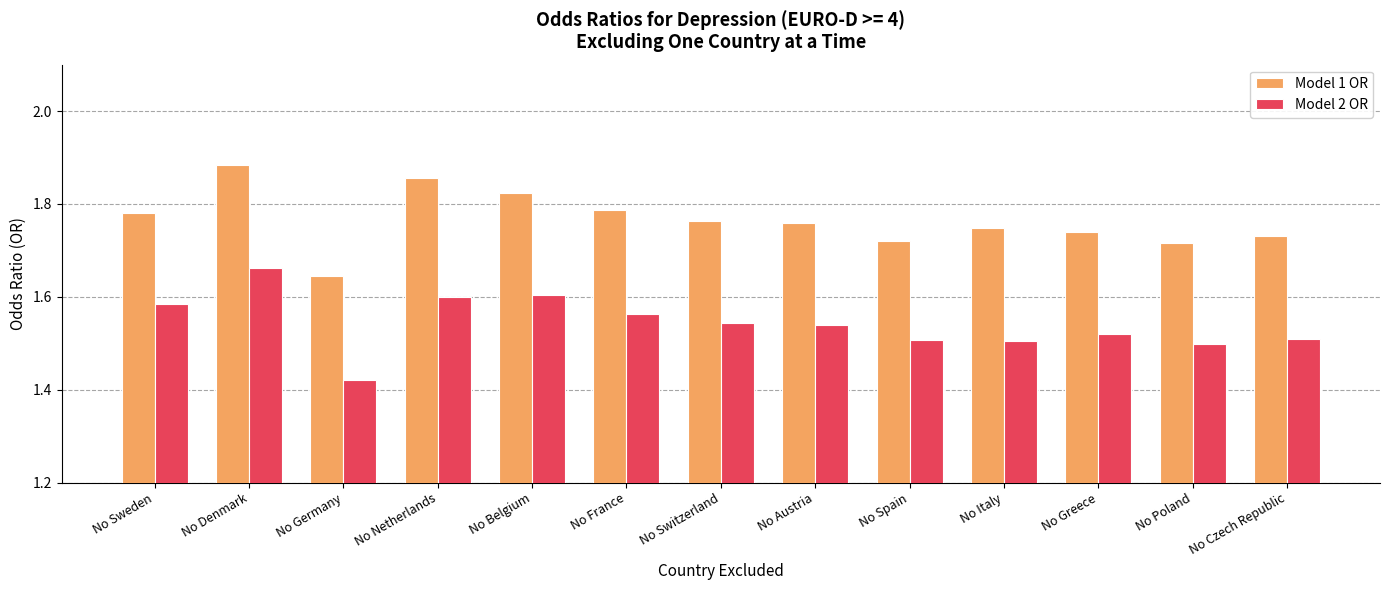

At No Italy, list the series in order from largest to smallest.

Model 1 OR, Model 2 OR